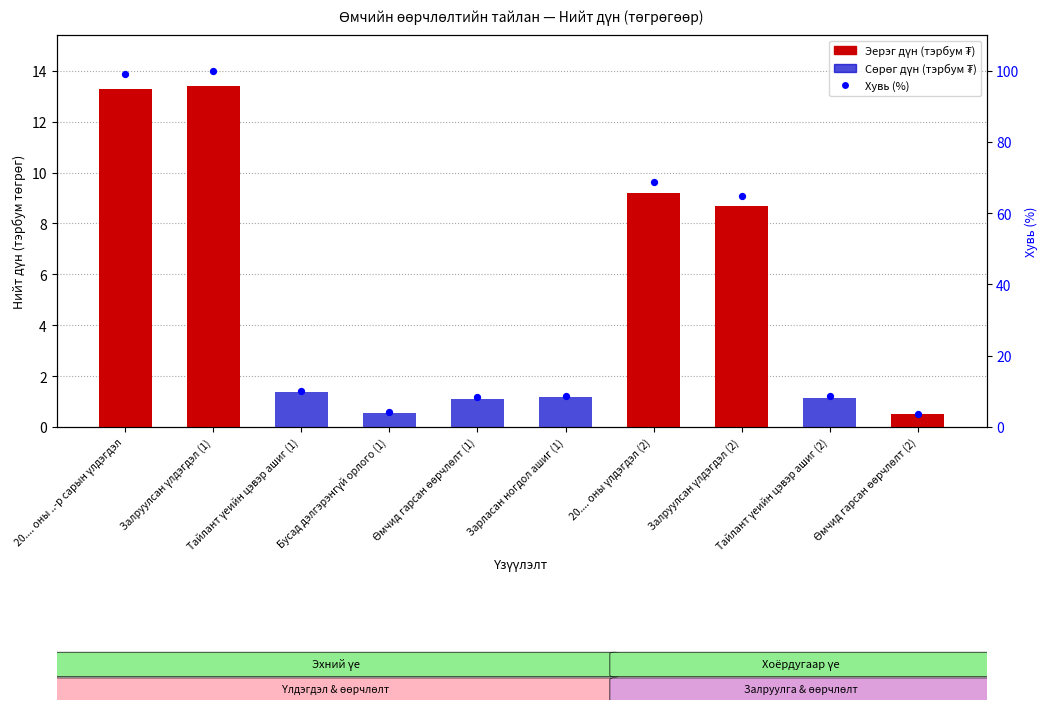

Which series reaches the maximum Y coordinate?

Хувь (%)